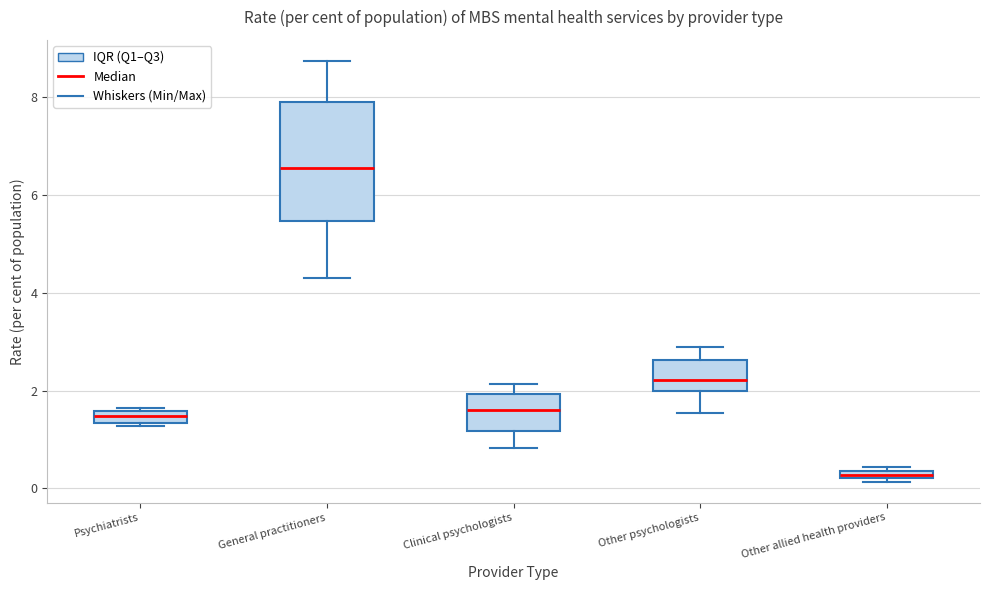

Where is the lower edge of the box for General practitioners on the y-axis? The values are not printed on the chart, so give them approximately, as read against the axis.

5.4